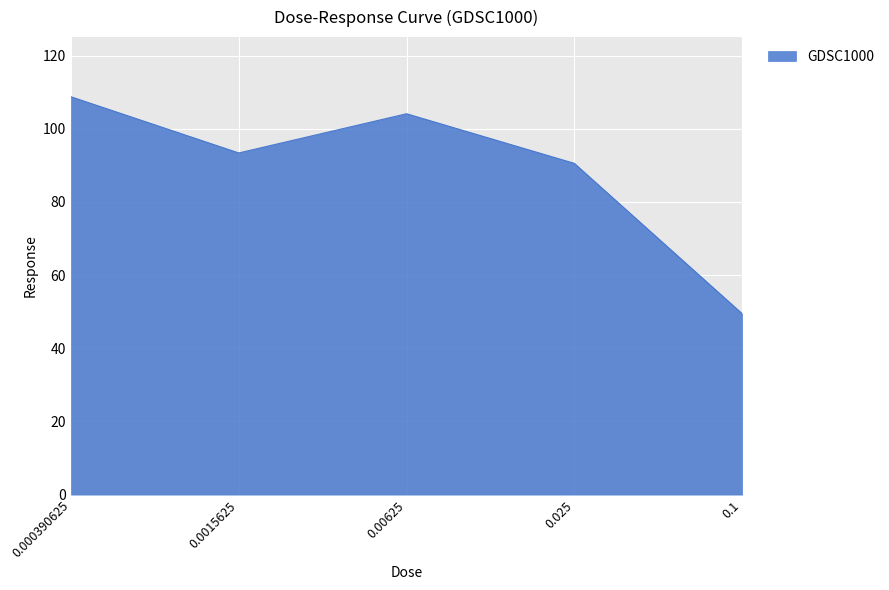

Is it true that the value at 0.1 is 49.5?

True